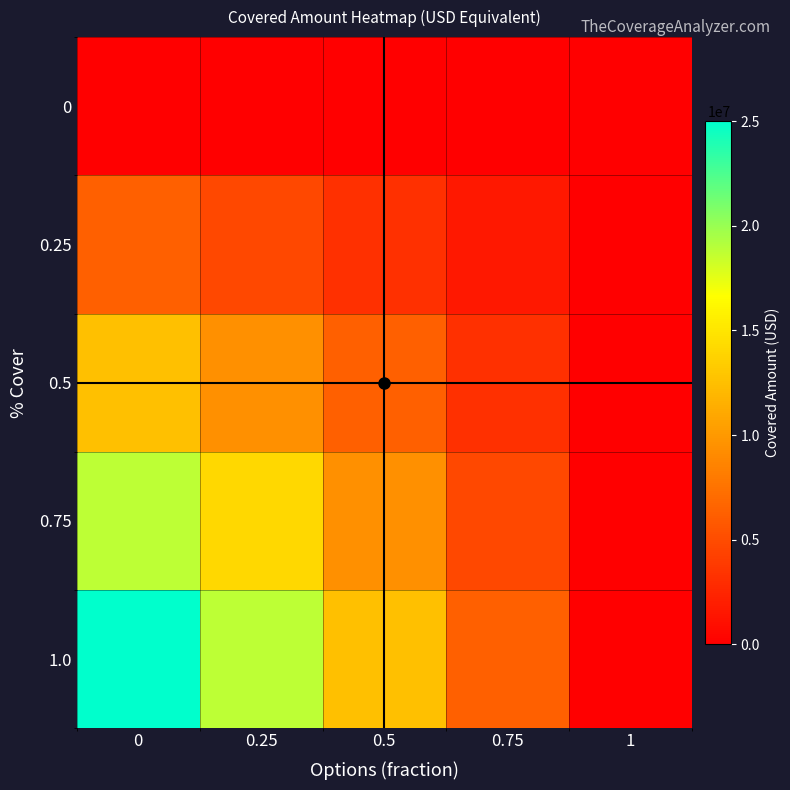

List the series in order of their overall mean, highest first.

1.0, 0.75, 0.5, 0.25, 0